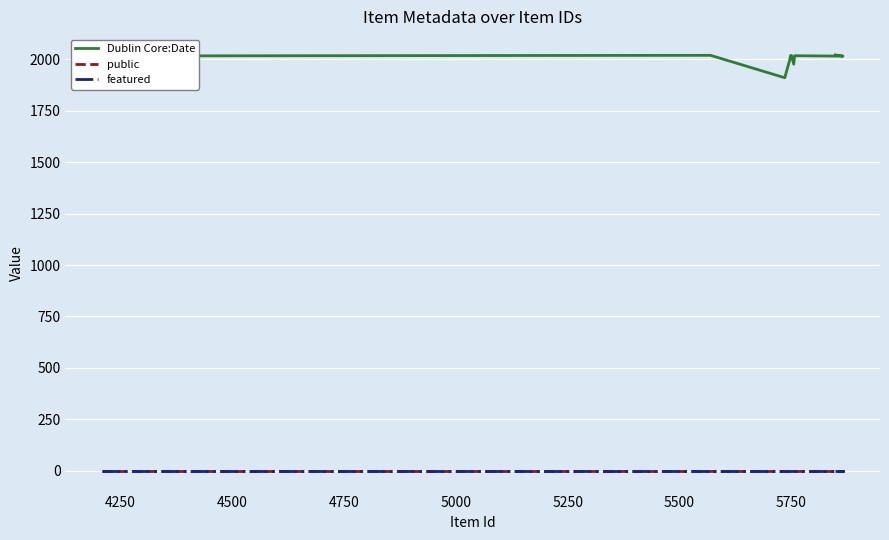

At which label does Dublin Core:Date first exceed 2017?

4500